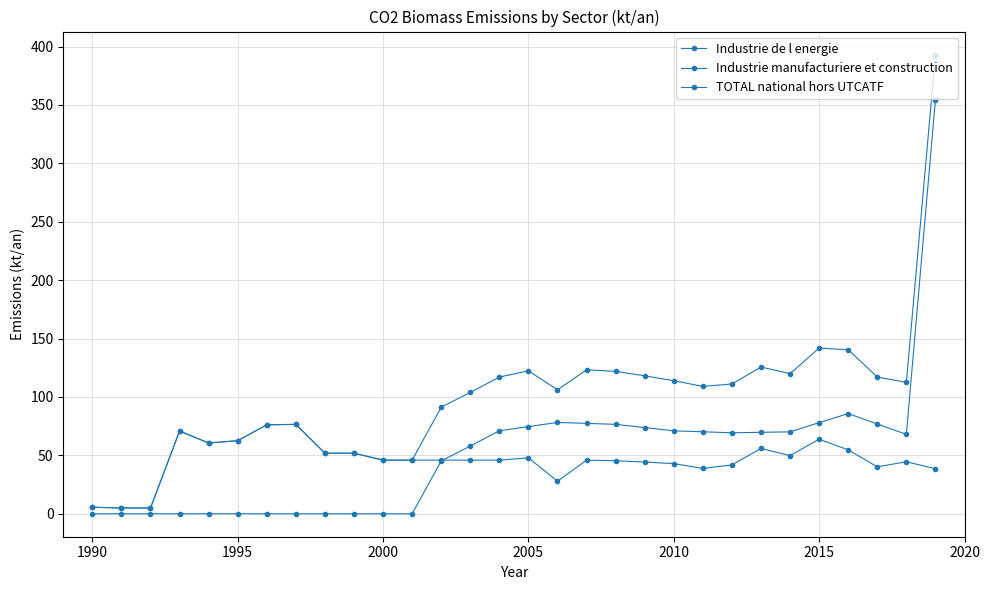

How many data points does each series have?

30